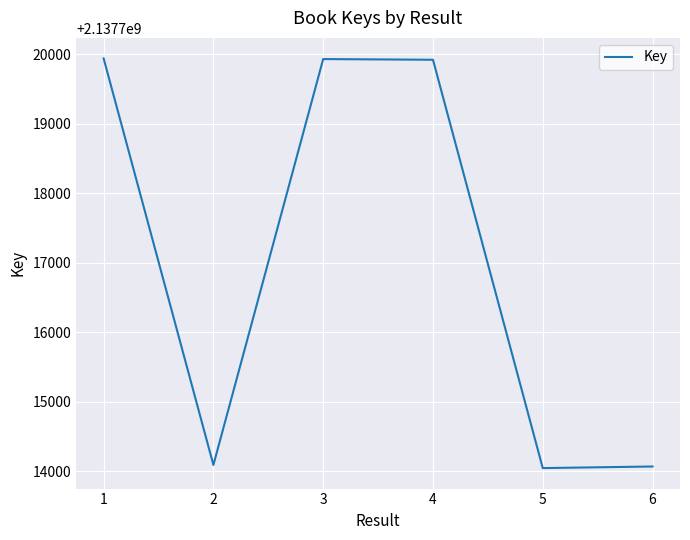

How many lines are shown in the chart?

1